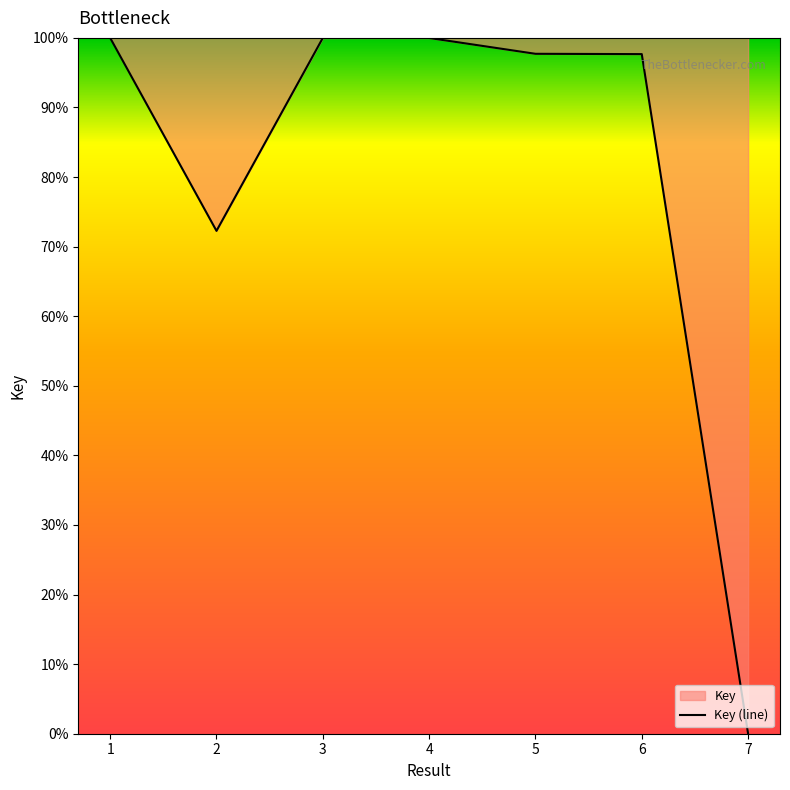

Rank the categories by value from lowest to highest.

7, 2, 6, 5, 4, 3, 1